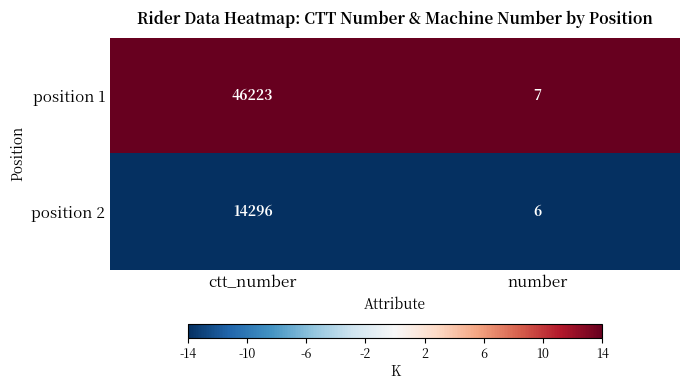

List the series in order of their peak value, highest first.

position 1, position 2